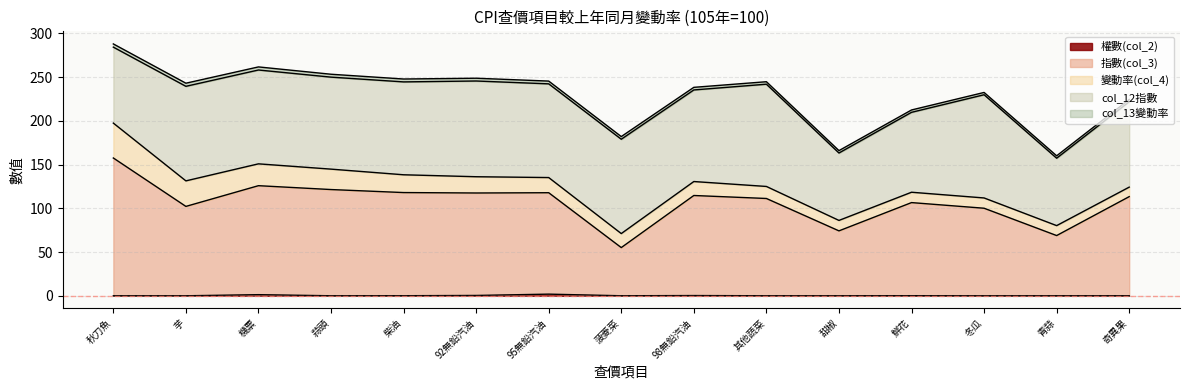

What position from the right is 蒜頭?

12